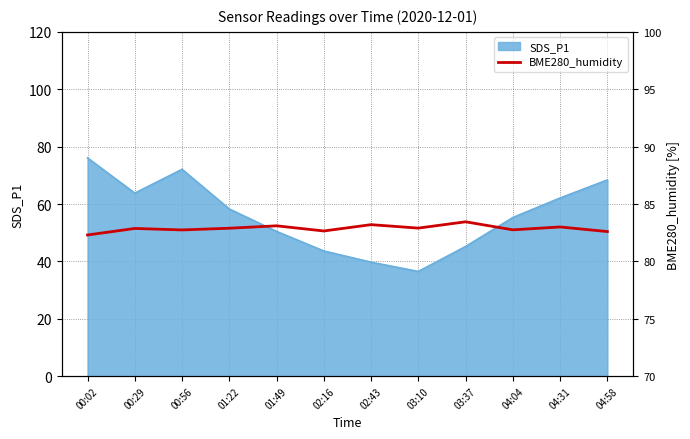

What position from the left is 04:04?

10